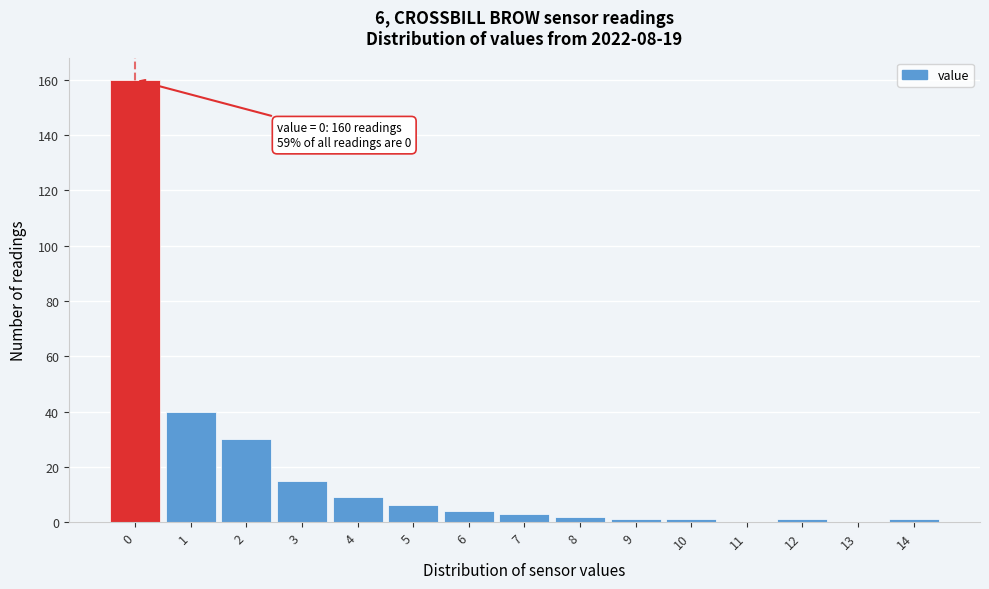

Reading left to right, extract all data points from this chart.

0=160	1=40	2=30	3=15	4=9	5=6	6=4	7=3	8=2	9=1	10=1	11=0	12=1	13=0	14=1